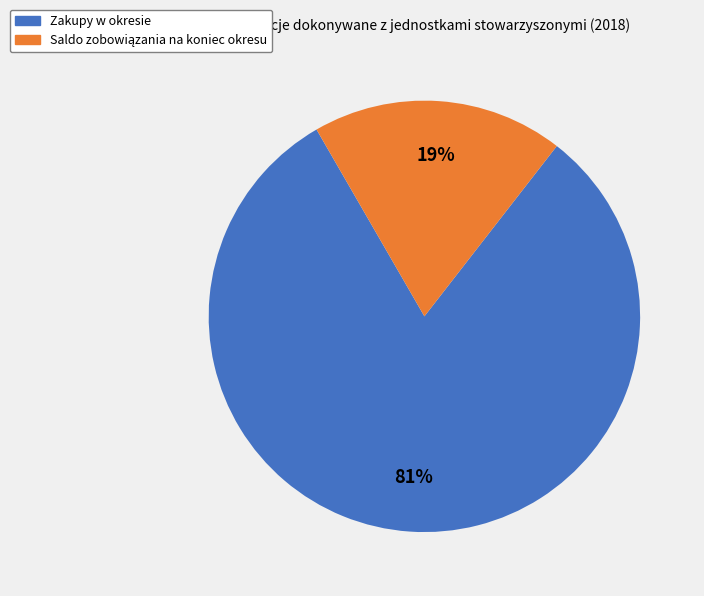

To the nearest percent, what is the average slice percentage?

50%